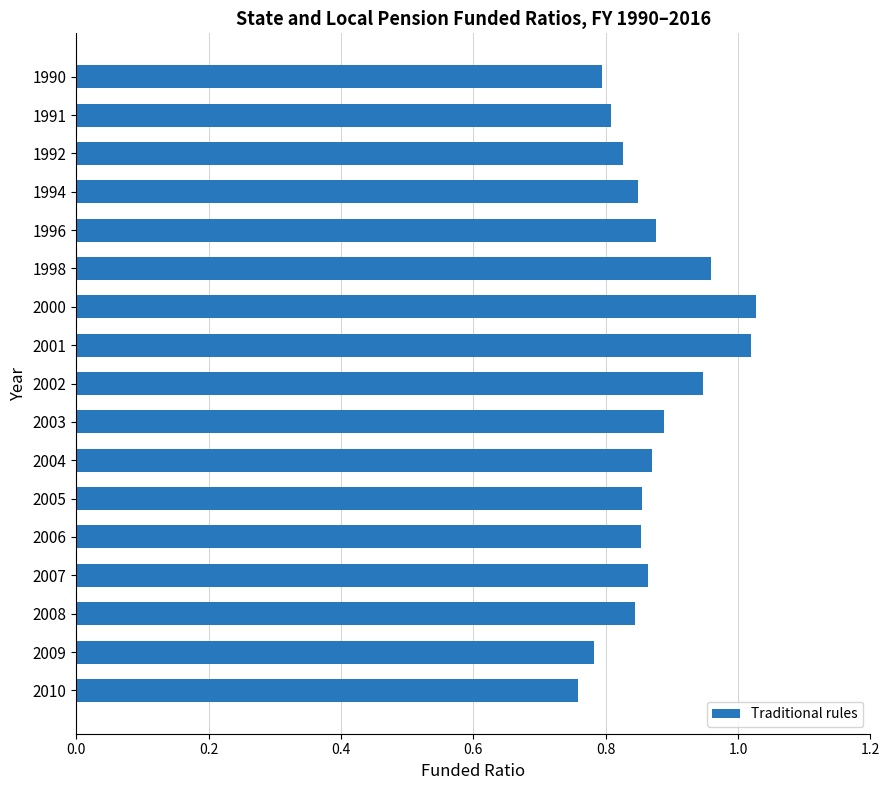

The value at 1991 is 0.8. True or false?

True